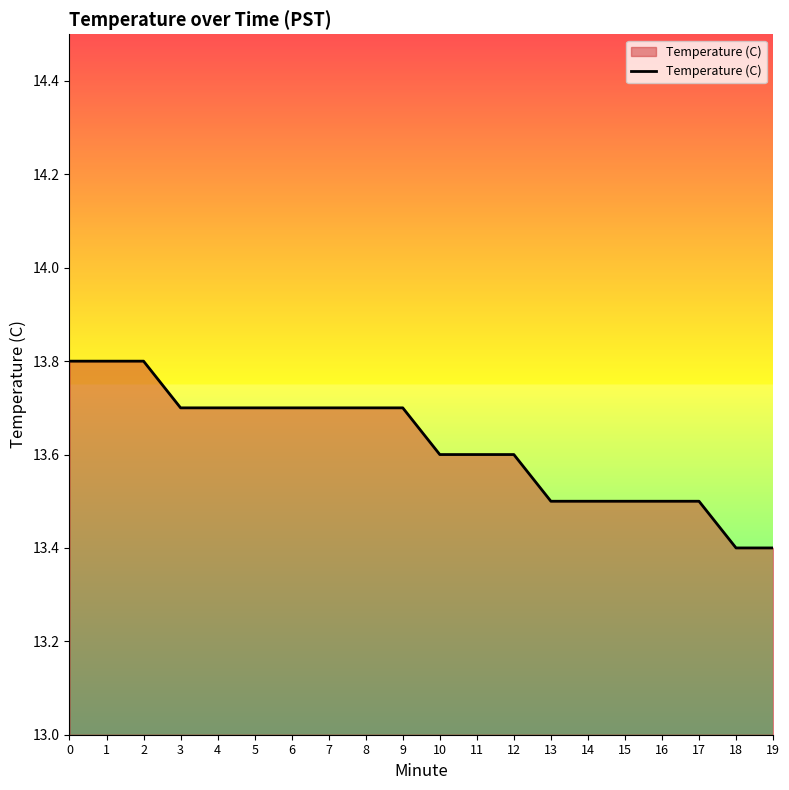

True or false: the data shows 13.5 at 13.

True